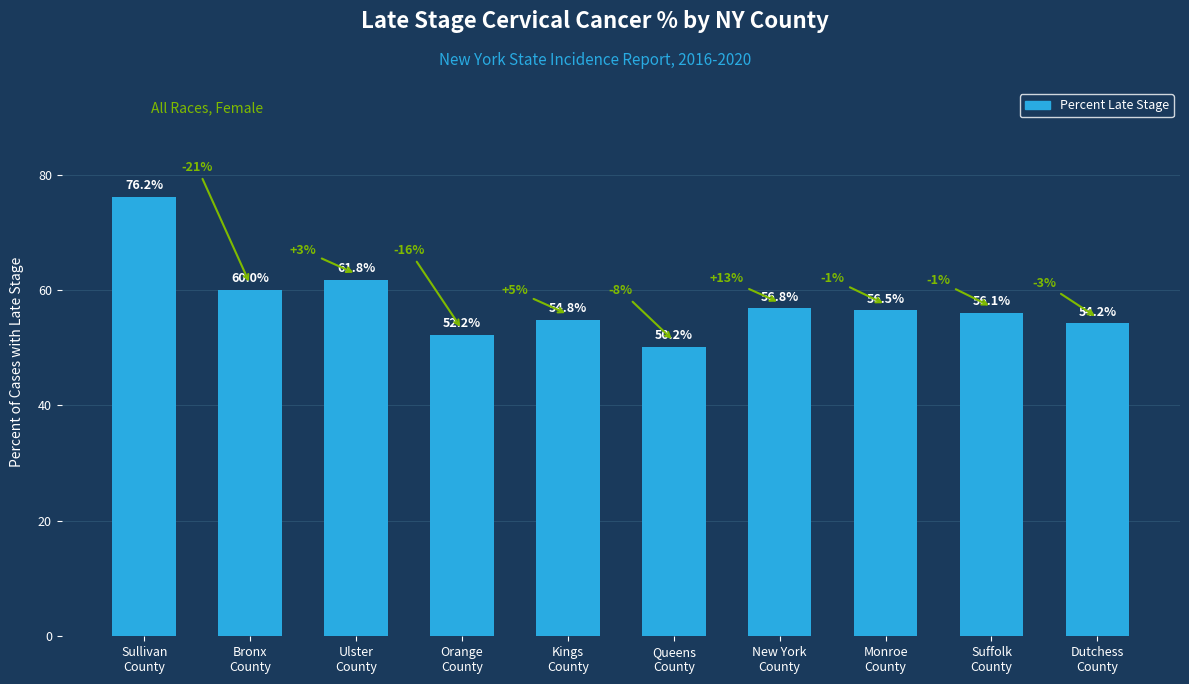

Are the bars horizontal?

No